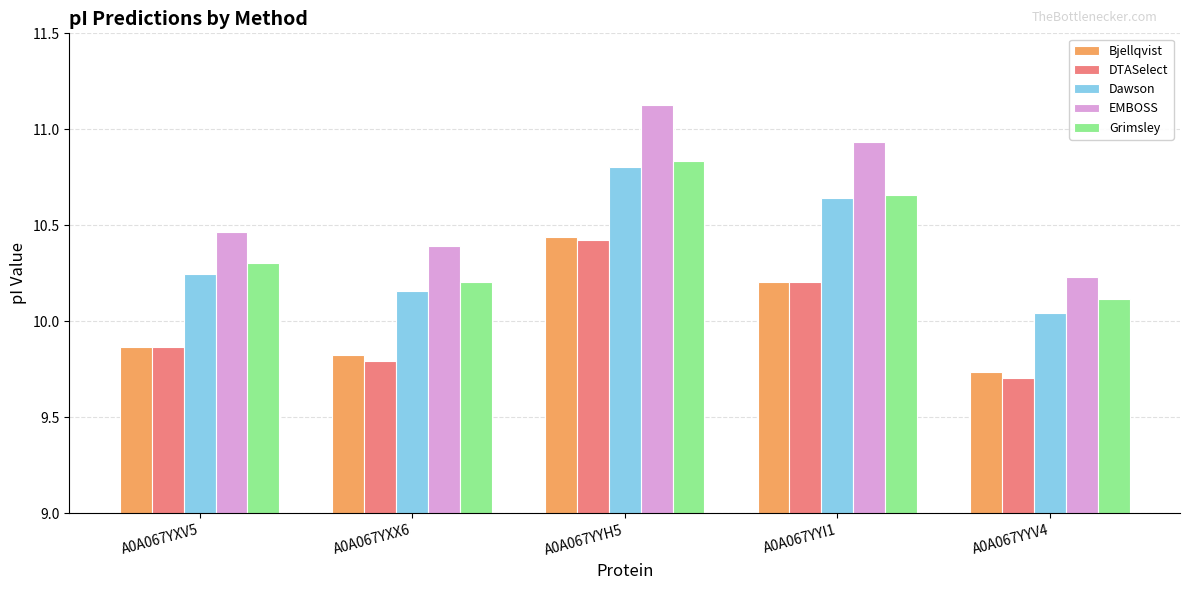

Rank the categories by DTASelect value from highest to lowest.

A0A067YYH5, A0A067YYI1, A0A067YXV5, A0A067YXX6, A0A067YYV4